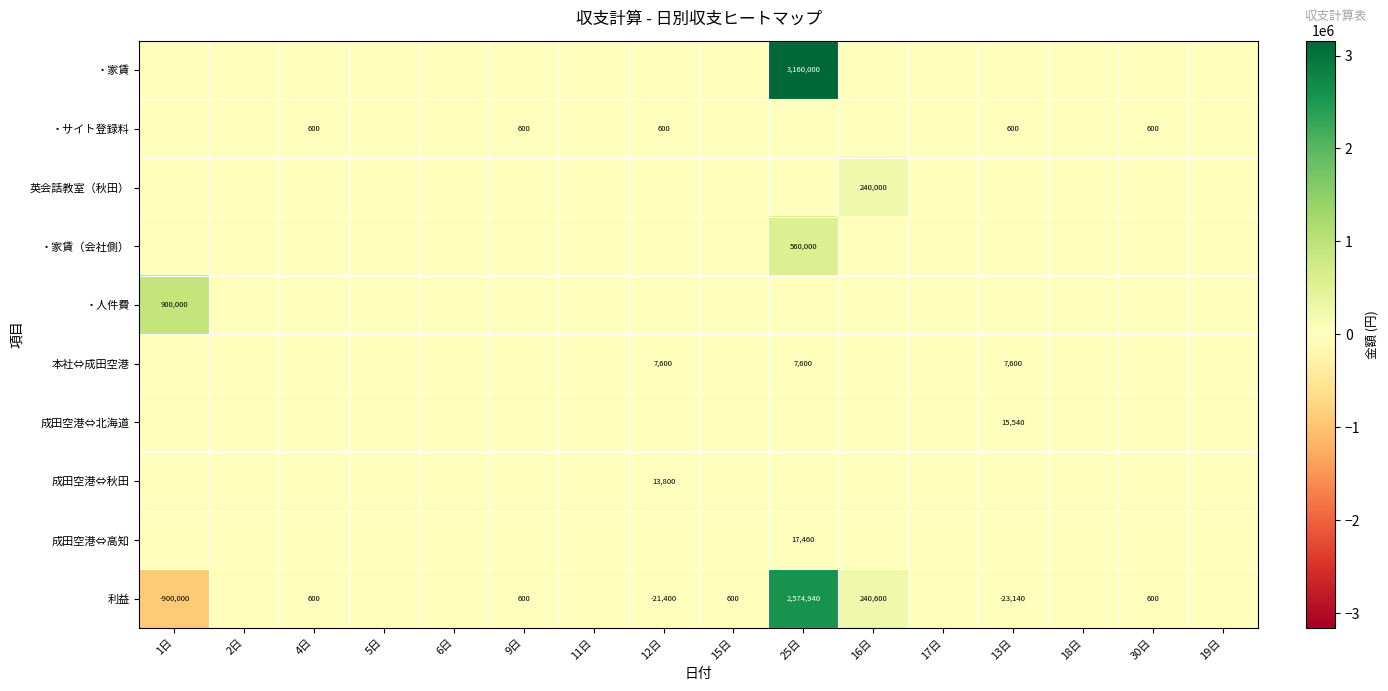

What is the sum of the 利益 values at 1日 and 13日?

-923140